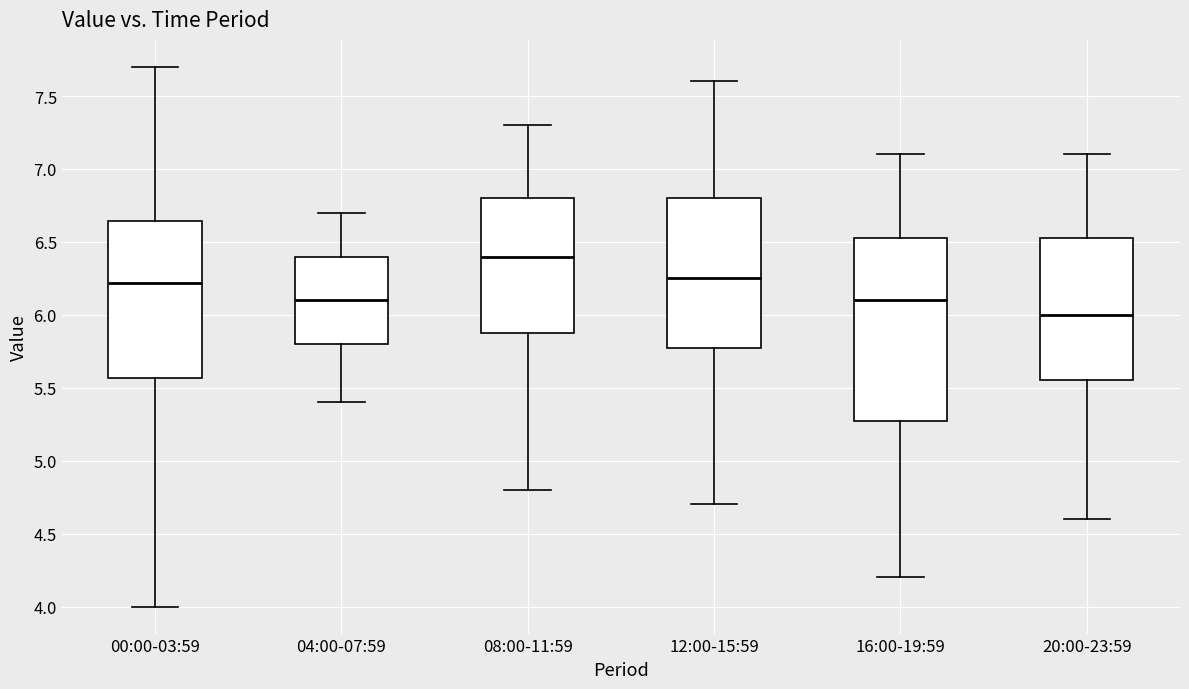

Which box has the lowest median line?

20:00-23:59